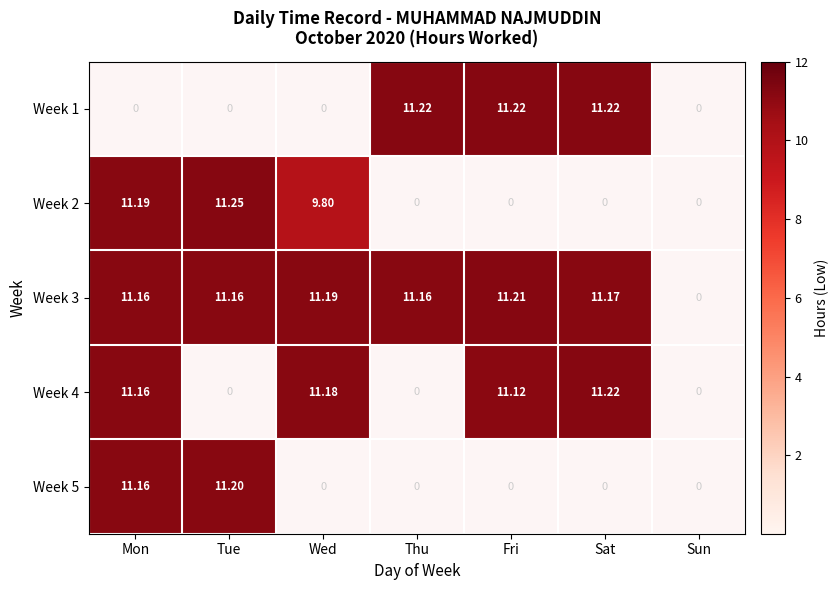

At which category does the chart reach its peak across all series?

Tue